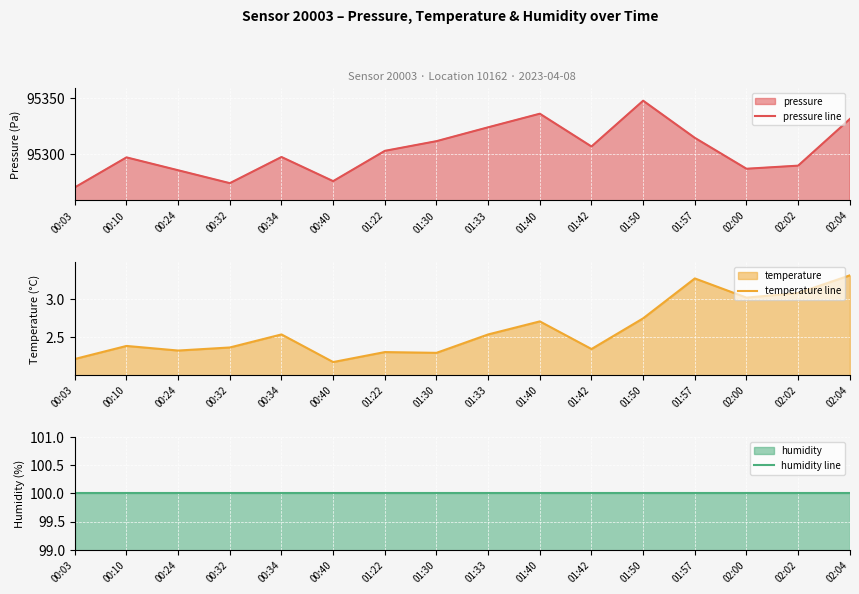

What is the sum of all pressure line values?

1524852.8